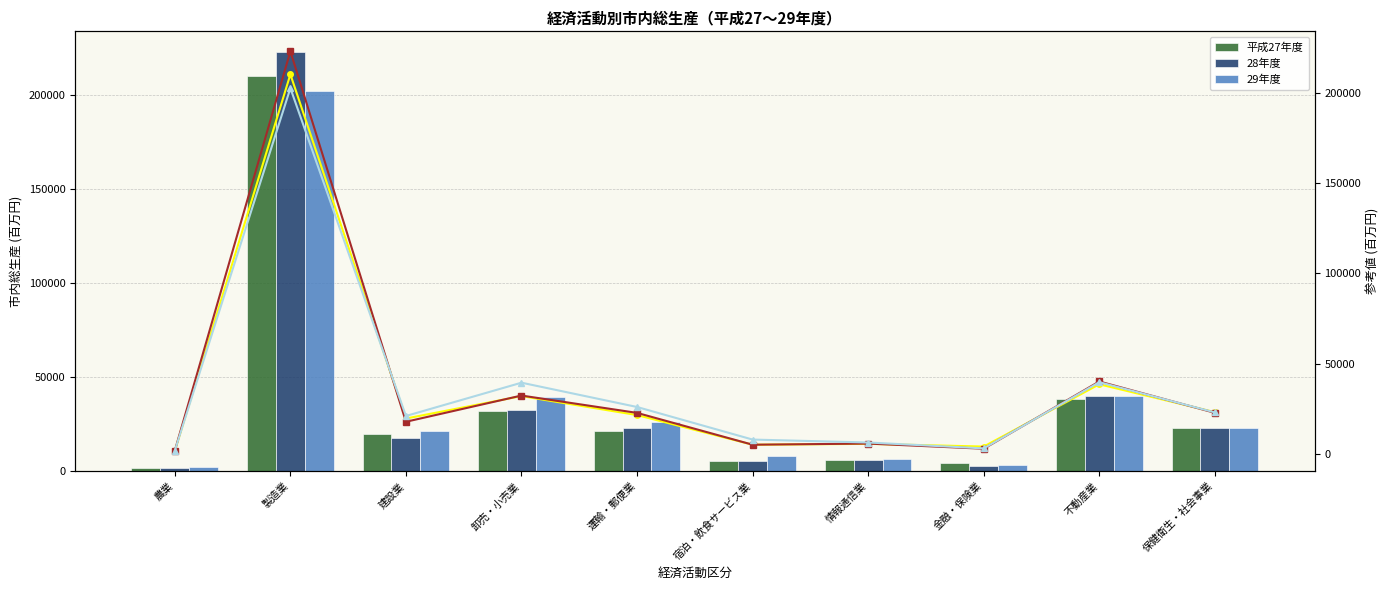

What is the difference between the highest and lowest values at 建設業?

3206